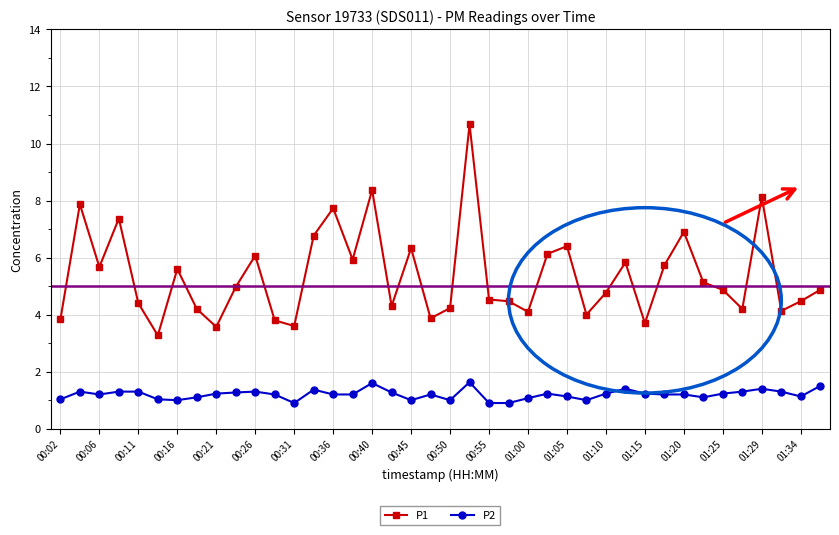

Which series has the widest spread of values?

P1